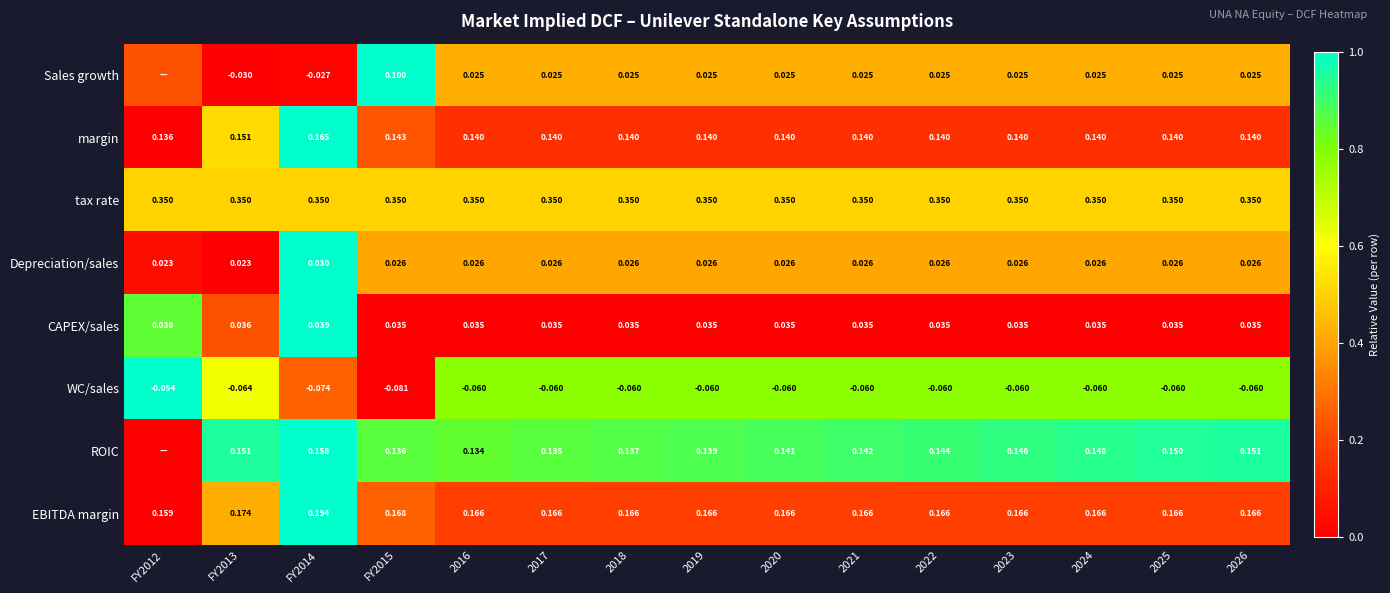

Which series changed the most between 2019 and 2026?

ROIC